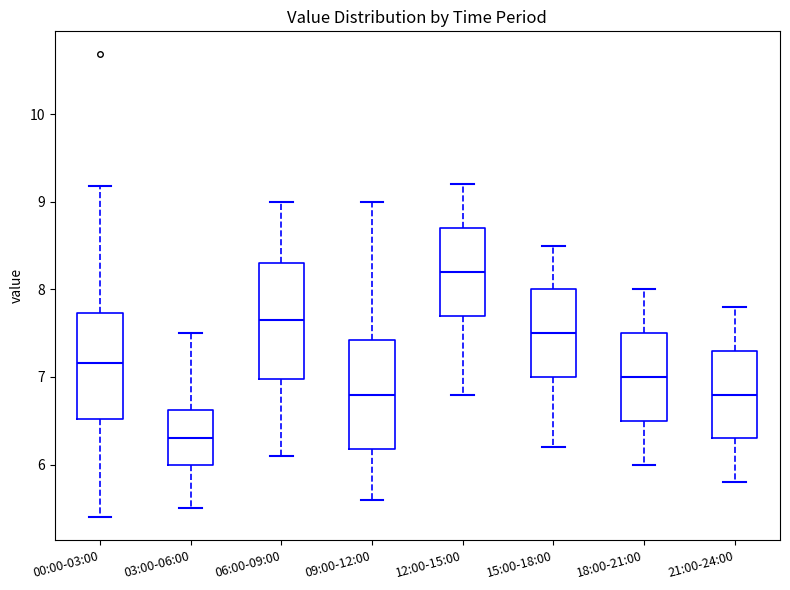

Reading left to right, transcribe this box plot: for each box, give where its median line is, the range the box spans, and where its two whiskers end, as read against the y-axis. The values are not printed on the chart, so give them approximately, as read against the axis.

00:00-03:00: median 7.2, box 6.5 to 7.7, whiskers 5.4 to 9.2
03:00-06:00: median 6.3, box 6.0 to 6.6, whiskers 5.5 to 7.5
06:00-09:00: median 7.7, box 7.0 to 8.3, whiskers 6.1 to 9.0
09:00-12:00: median 6.8, box 6.2 to 7.4, whiskers 5.6 to 9.0
12:00-15:00: median 8.2, box 7.7 to 8.7, whiskers 6.8 to 9.2
15:00-18:00: median 7.5, box 7.0 to 8.0, whiskers 6.2 to 8.5
18:00-21:00: median 7.0, box 6.5 to 7.5, whiskers 6.0 to 8.0
21:00-24:00: median 6.8, box 6.3 to 7.3, whiskers 5.8 to 7.8